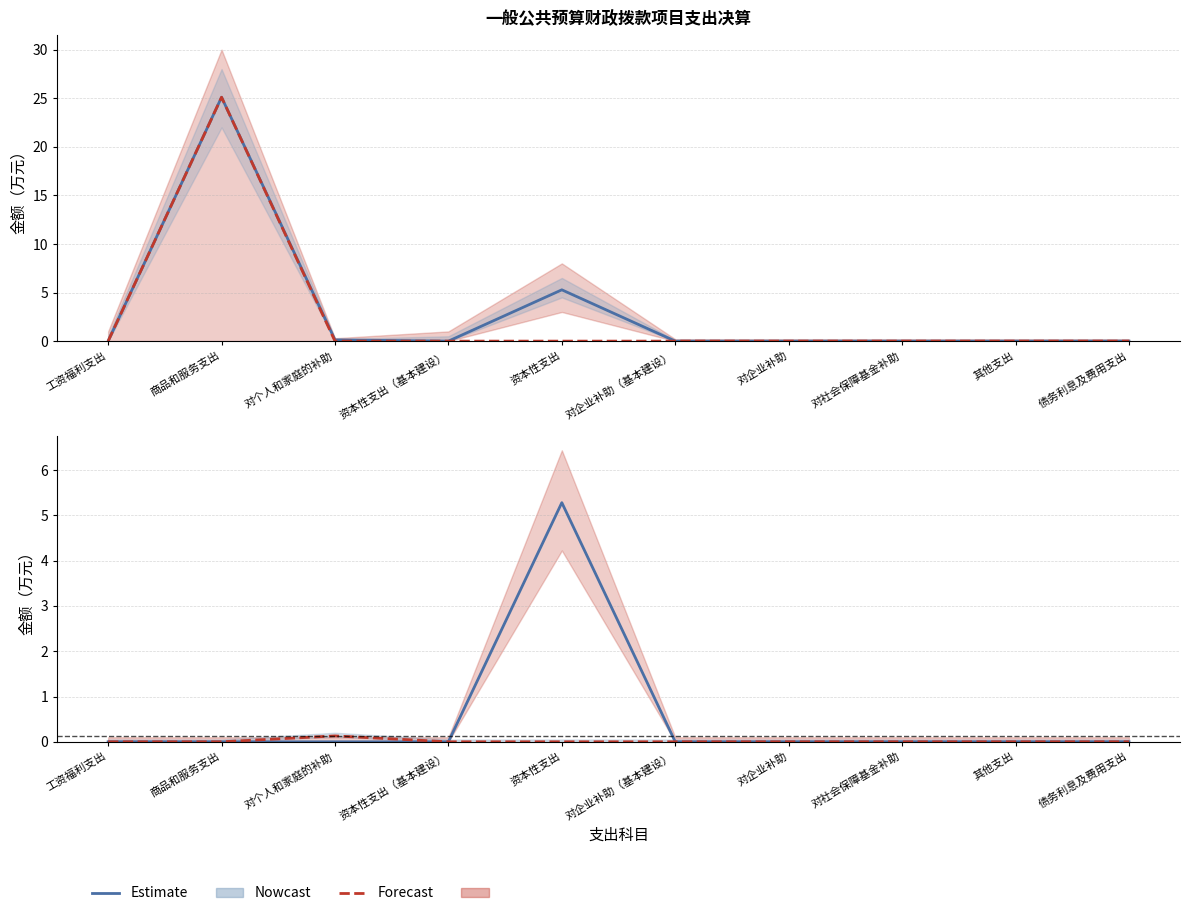

How many interior local peaks does the 商品和服务支出 series have?

1